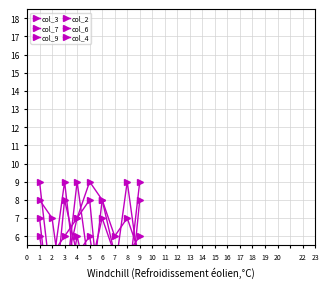

Where is col_9 nearest to the value 5?

8